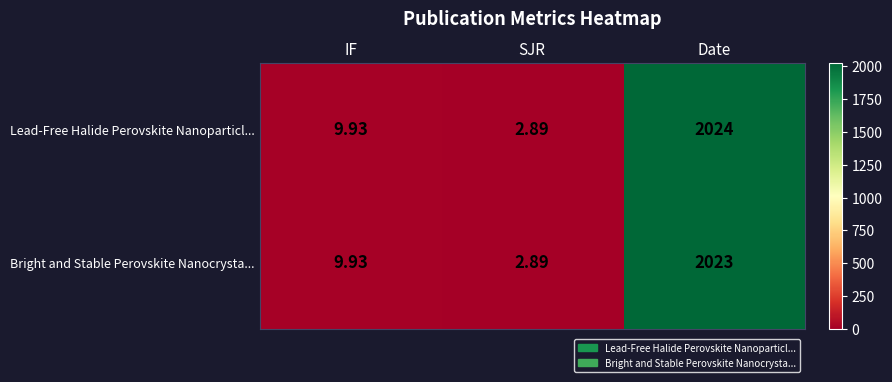

At which label does Bright and Stable Perovskite Nanocrysta... reach its peak?

Date